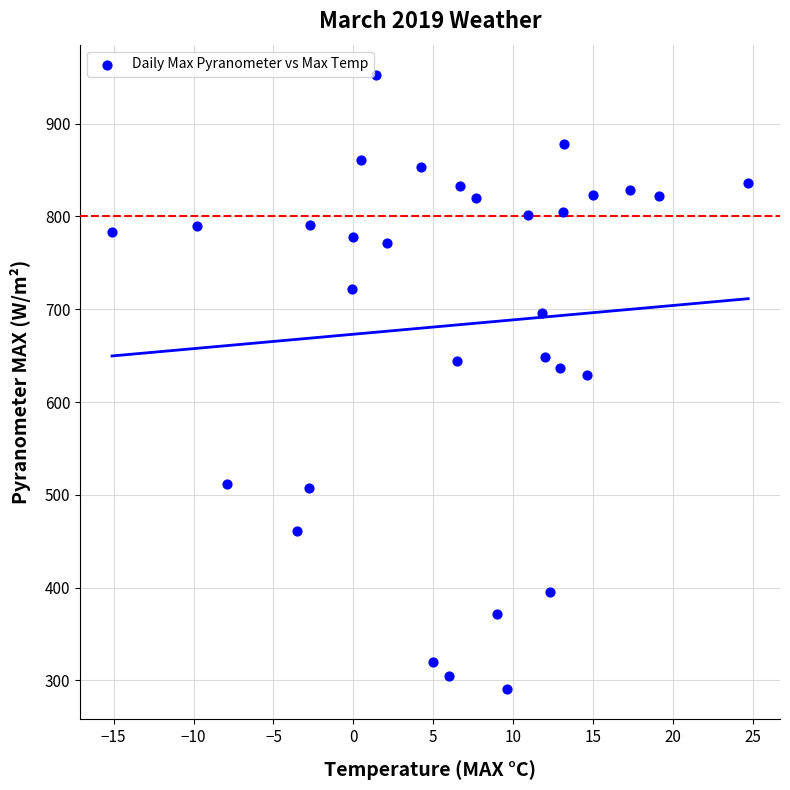

What Y value in the scatter plot is closest to 621?

628.7